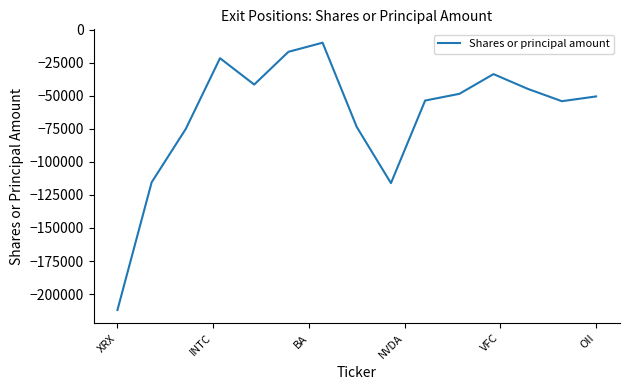

What is the smallest value displayed?

-212020